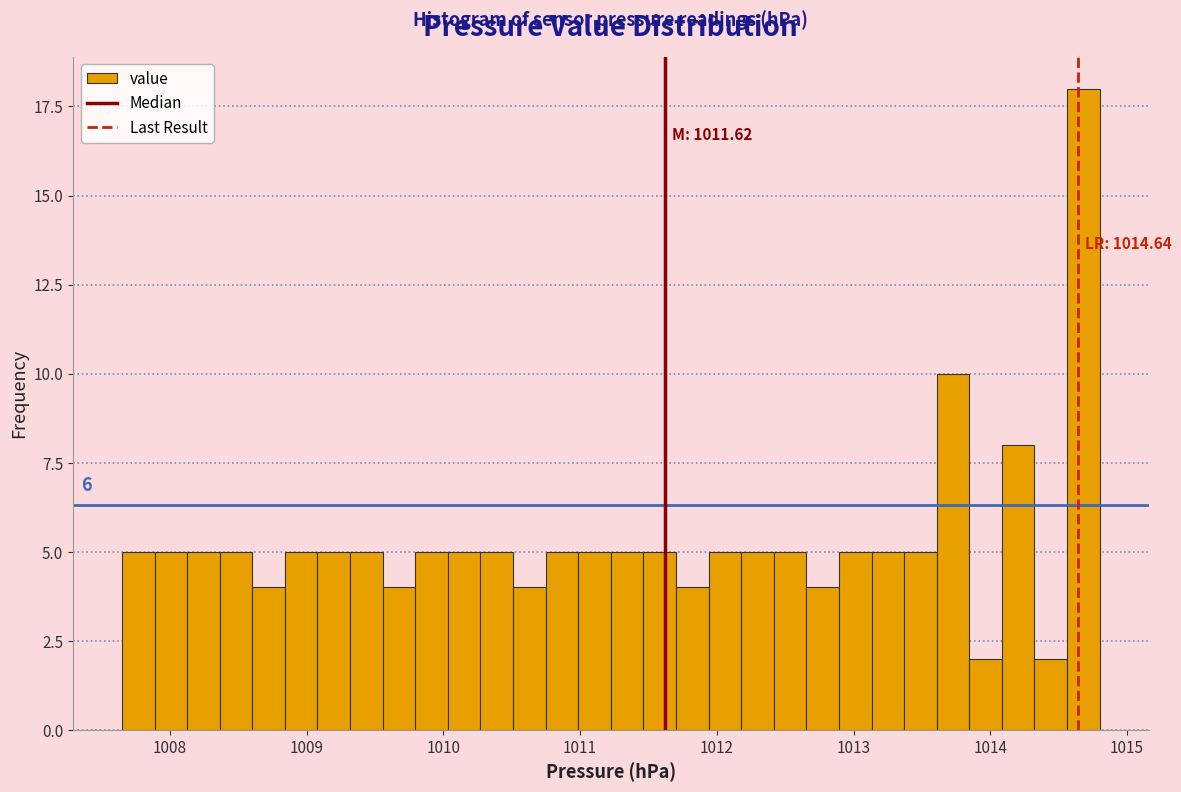

Around what value on the x-axis is the tallest bar? Give the approximate position of its centre, as read against the axis.

1014.7